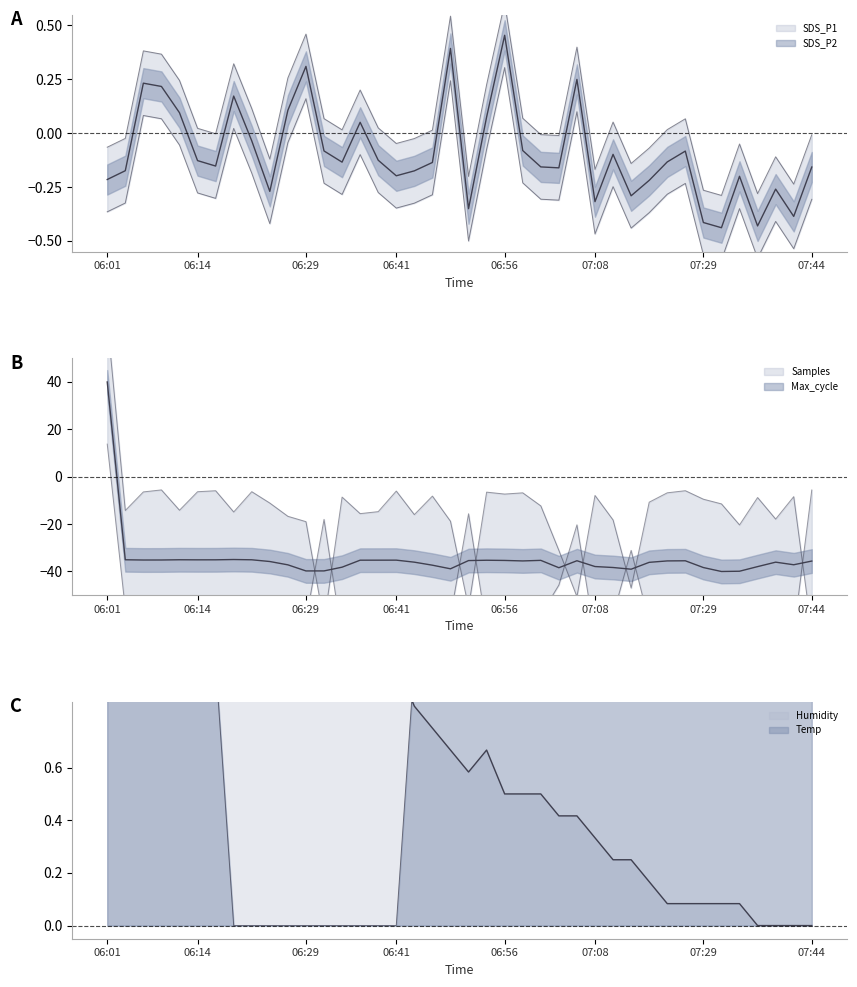

Does the chart display data point markers on the line(s)?

No